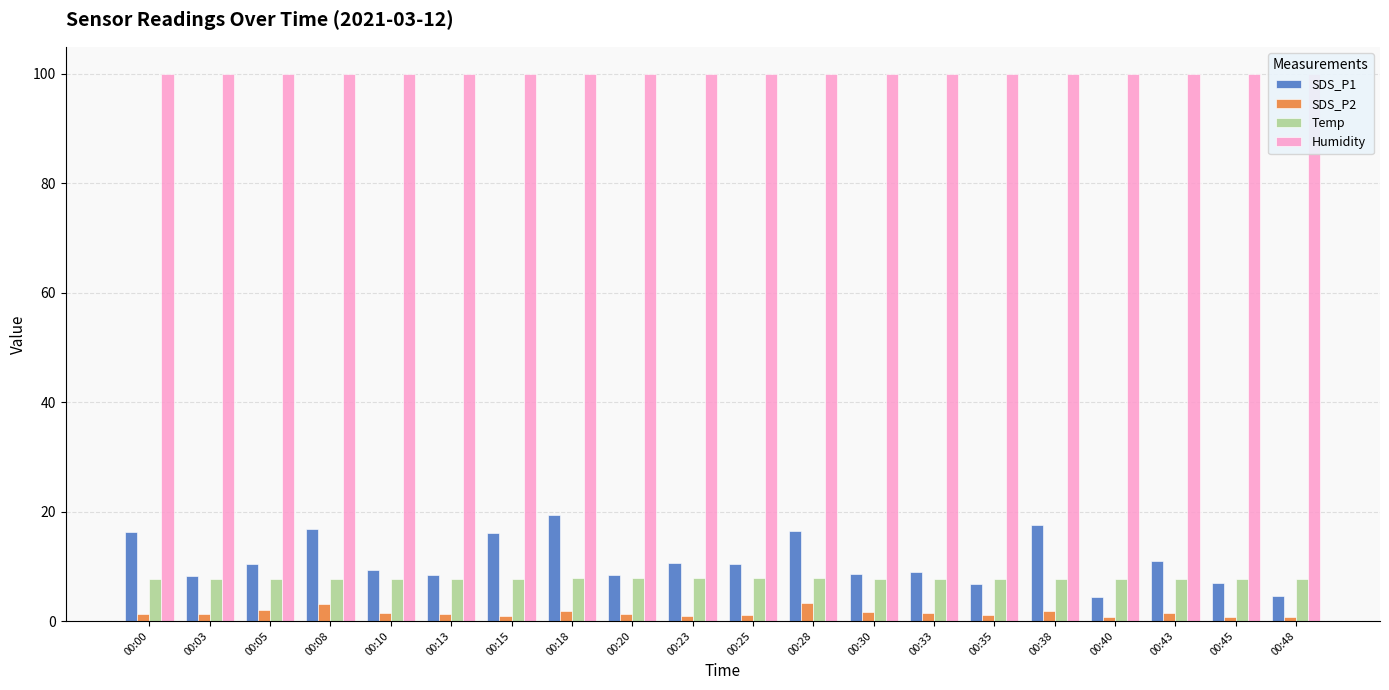

What is the average value of the SDS_P1 series?

11.0